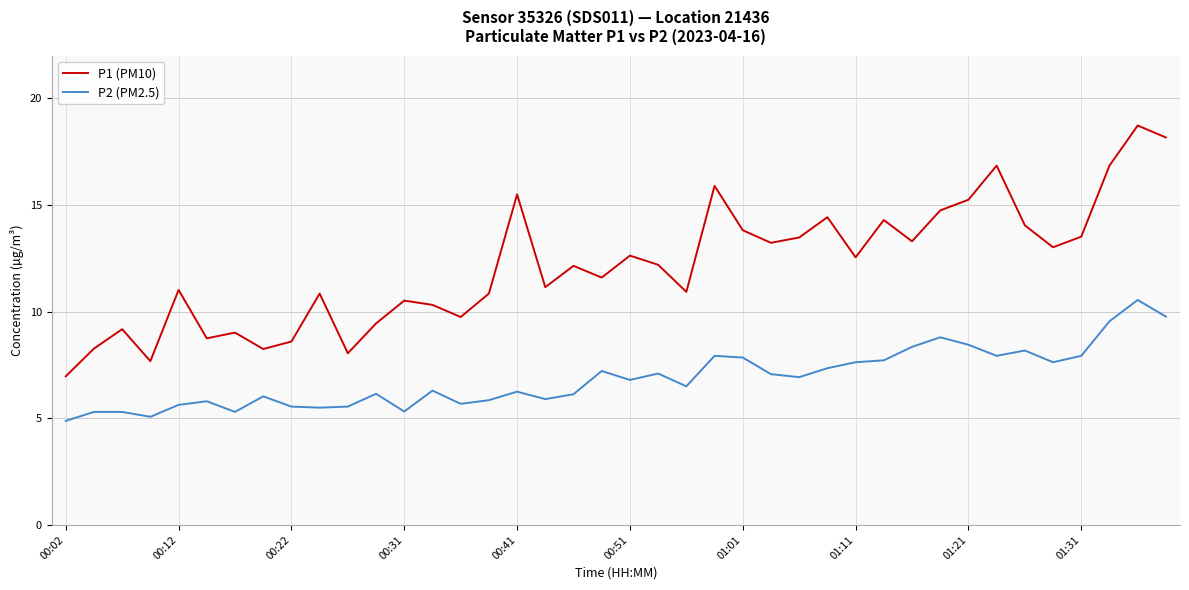

At how many categories does at least one series exceed 16?

4